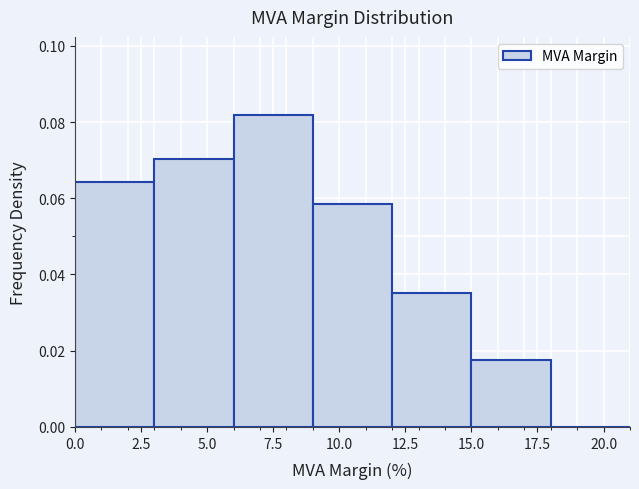

Reading left to right, transcribe this chart: for each bar, give the range it covers on the x-axis and its height. The values are not printed on the chart, so give them approximately, as read against the axis.

0 to 3: 0.064
3 to 6: 0.070
6 to 9: 0.082
9 to 12: 0.058
12 to 15: 0.036
15 to 18: 0.018
18 to 21: 0